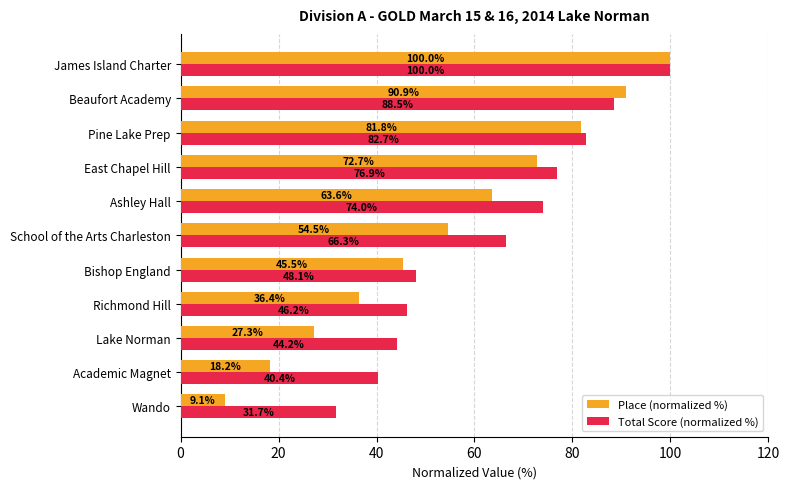

At how many categories does at least one series exceed 10?

11